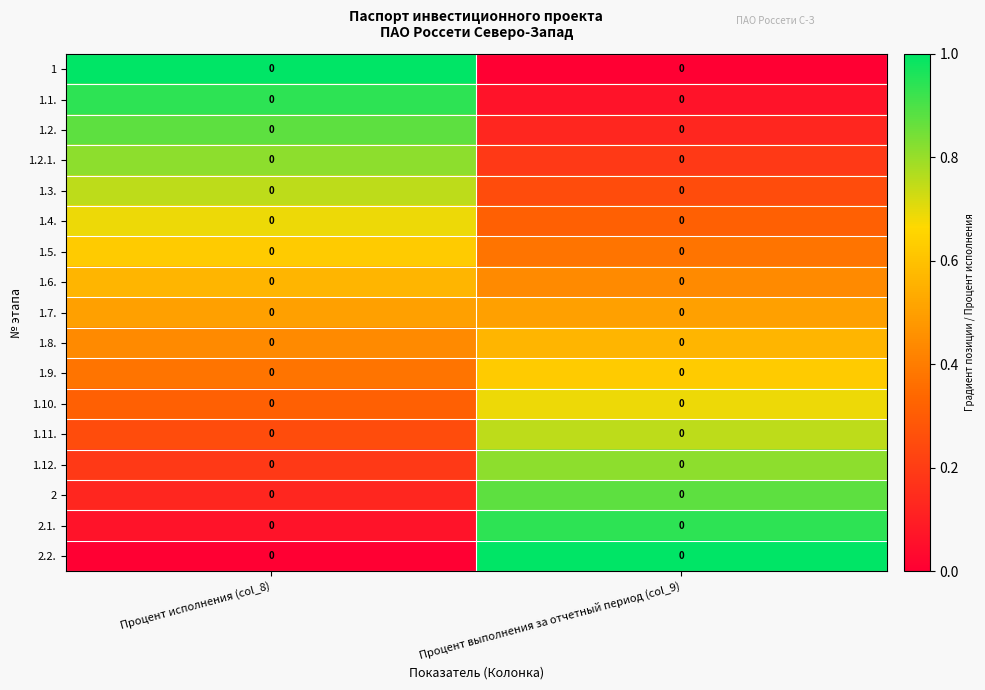

Rank the series at Процент выполнения за отчетный период (col_9) from highest to lowest value.

2.2., 2.1., 2, 1.12., 1.11., 1.10., 1.9., 1.8., 1.7., 1.6., 1.5., 1.4., 1.3., 1.2.1., 1.2., 1.1., 1